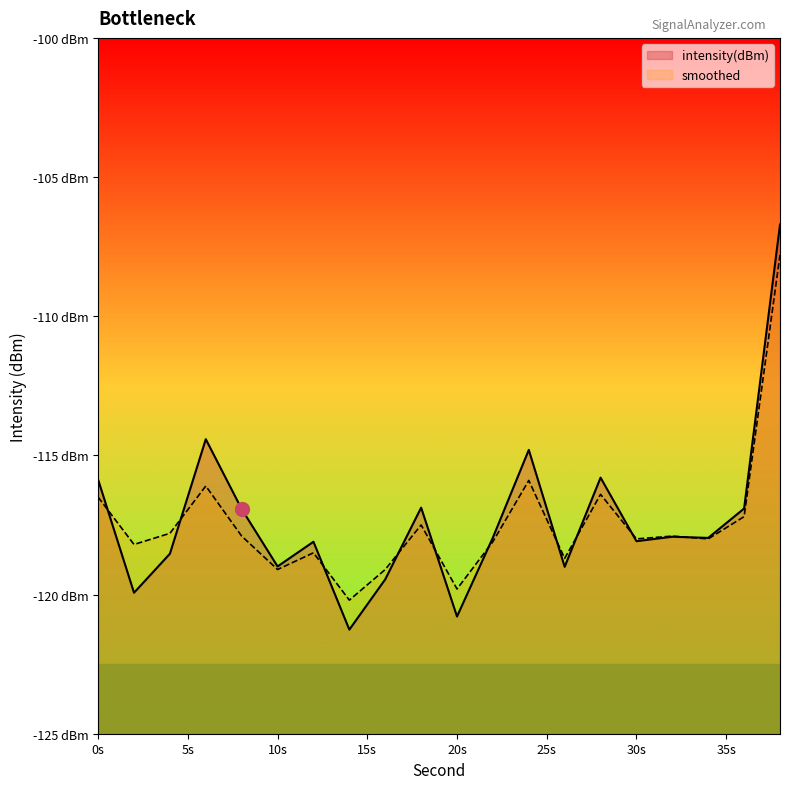

True or false: intensity(dBm) and smoothed intersect in this chart.

True